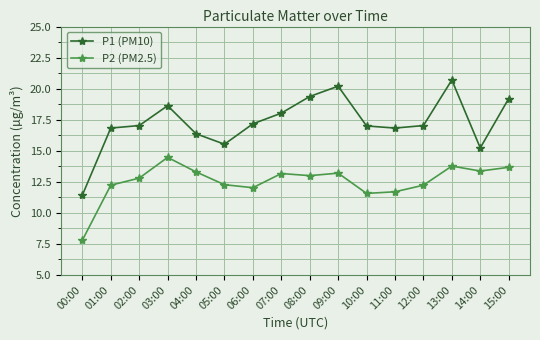

True or false: P2 (PM2.5) has a value of 12.2 at 01:00.

True